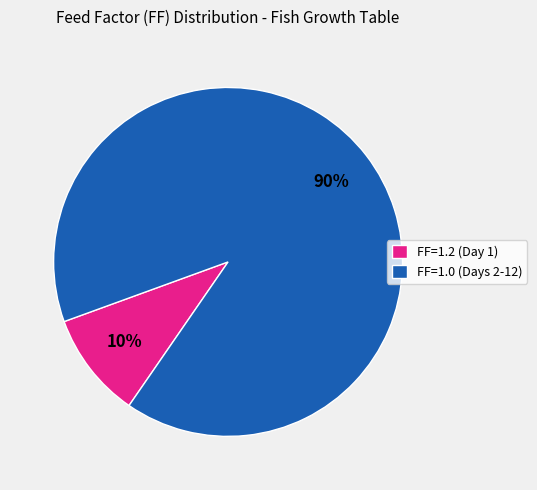

To the nearest percent, what is the average slice percentage?

50%